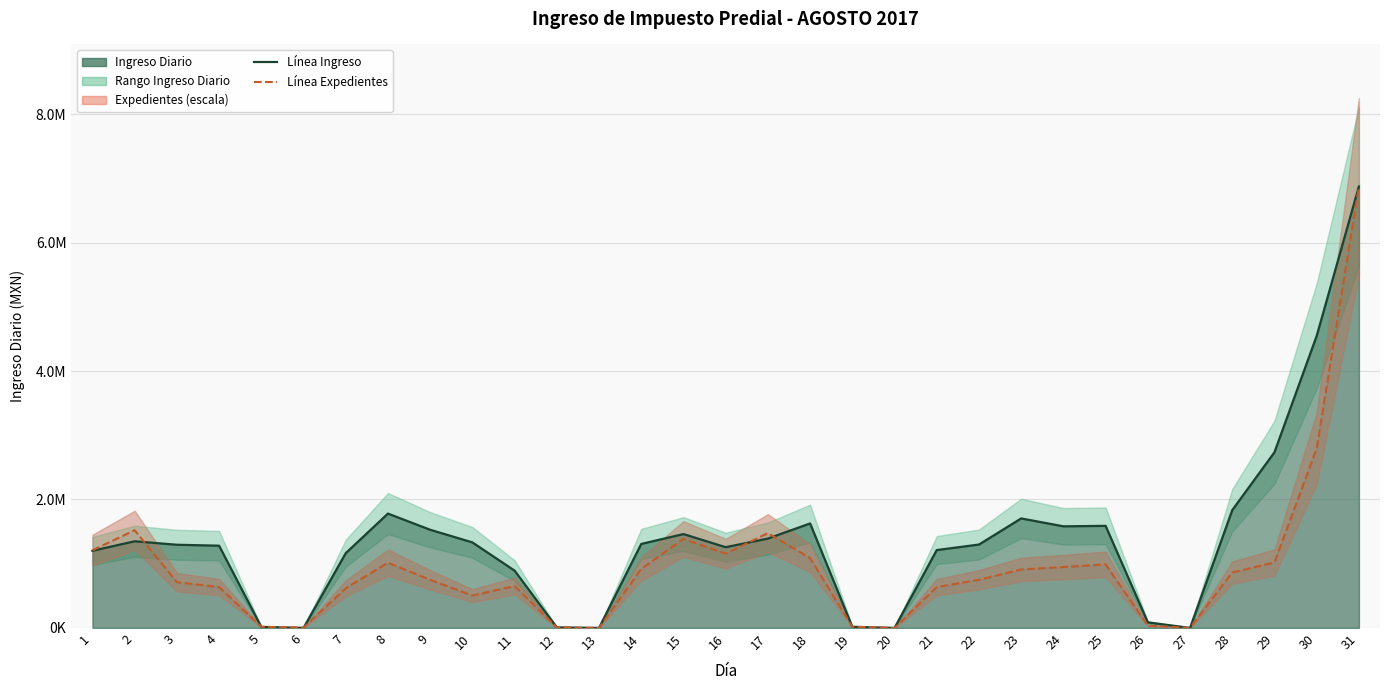

List the series in order of their peak value, highest first.

Ingreso Diario, Expedientes (escala)